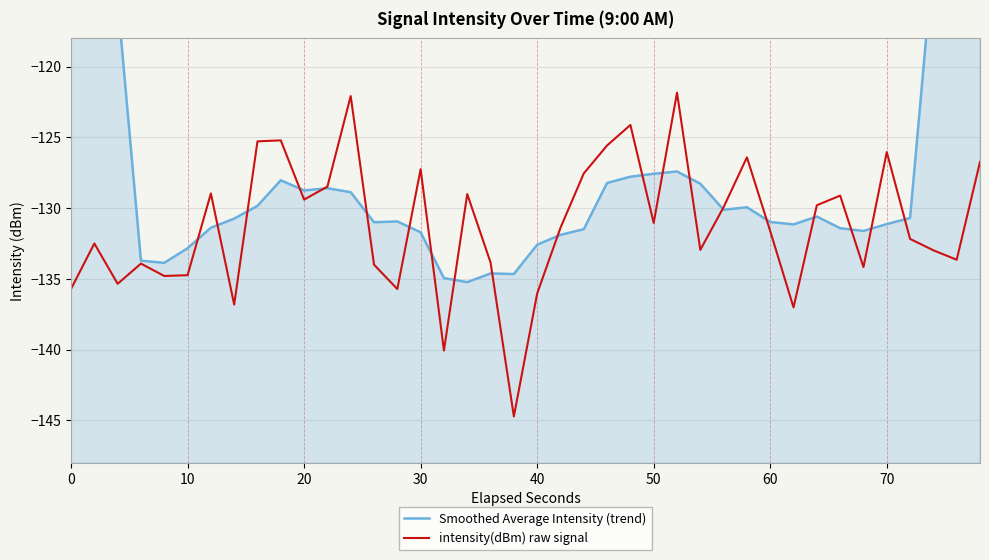

What is the maximum value for intensity(dBm) raw signal?

-121.8